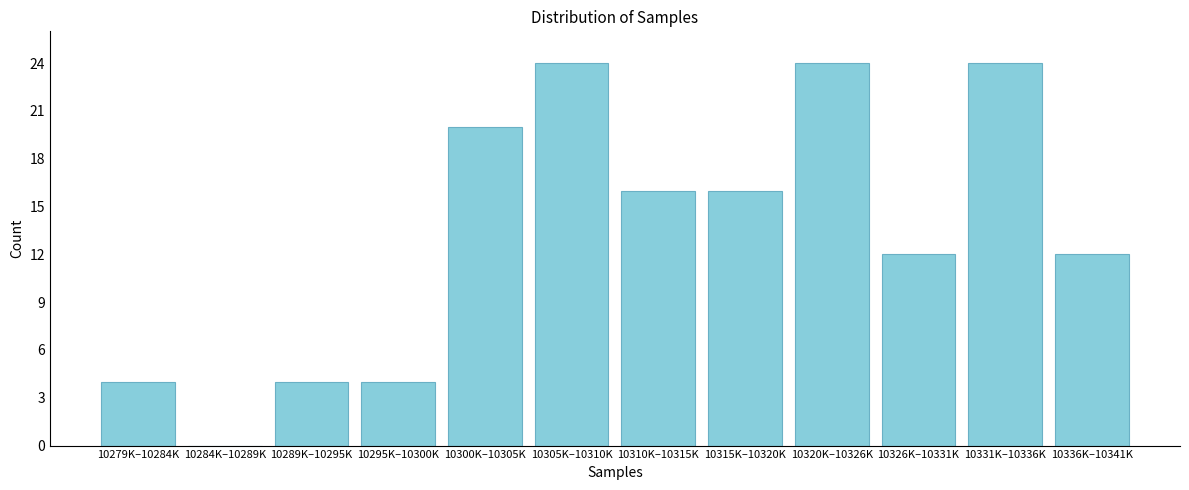

Reading right to left, what are all the values shown in this chart?

10336K–10341K=12	10331K–10336K=24	10326K–10331K=12	10320K–10326K=24	10315K–10320K=16	10310K–10315K=16	10305K–10310K=24	10300K–10305K=20	10295K–10300K=4	10289K–10295K=4	10284K–10289K=0	10279K–10284K=4